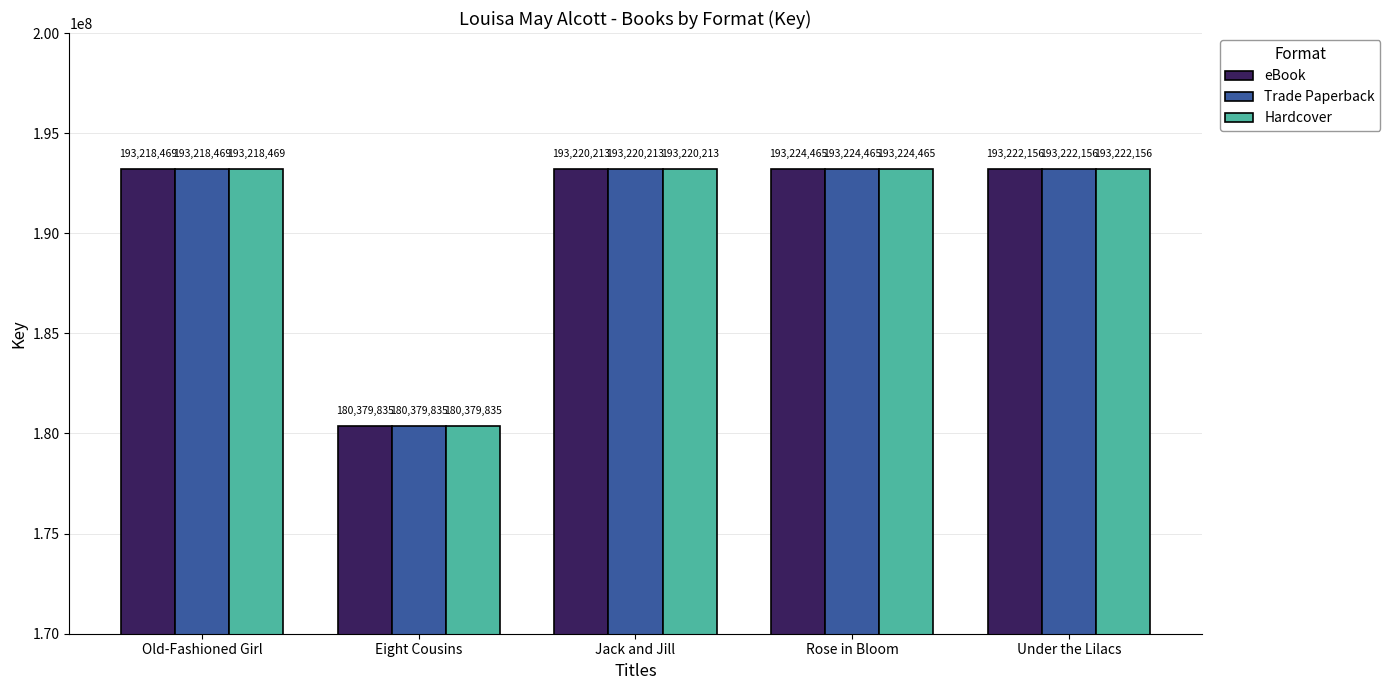

What is the label of the 5th bar from the right?

Old-Fashioned Girl